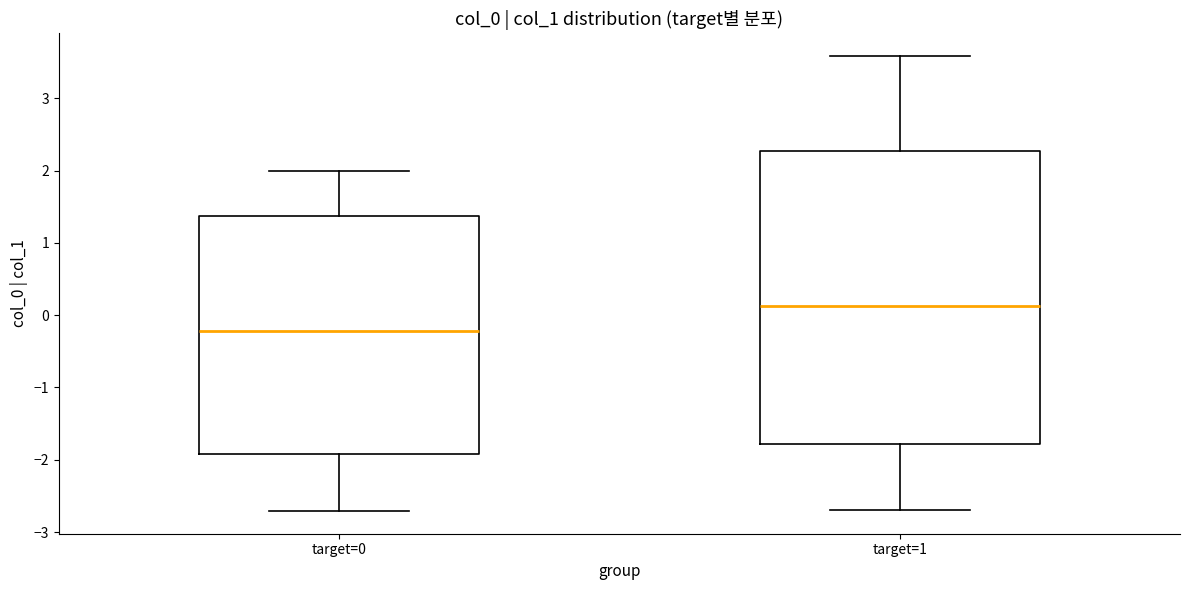

Which box is the tallest, from its lower edge to its upper edge?

target=1